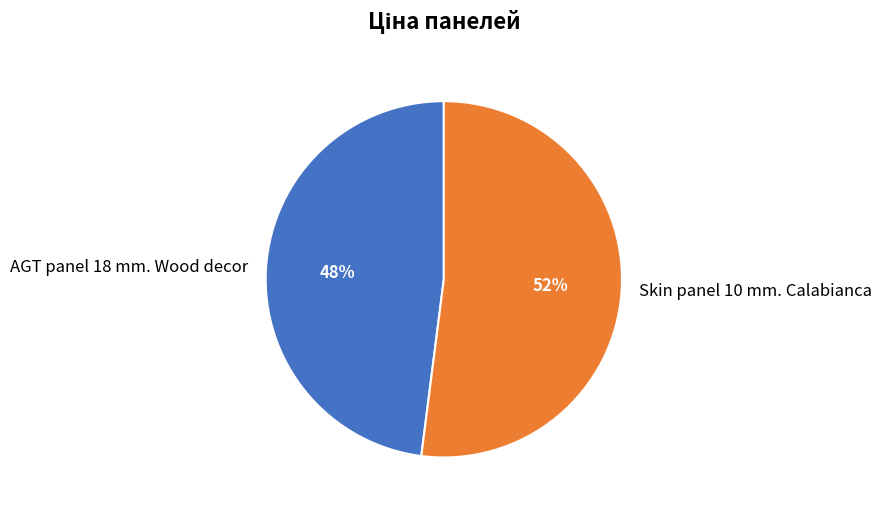

Count the number of slices in the pie.

2